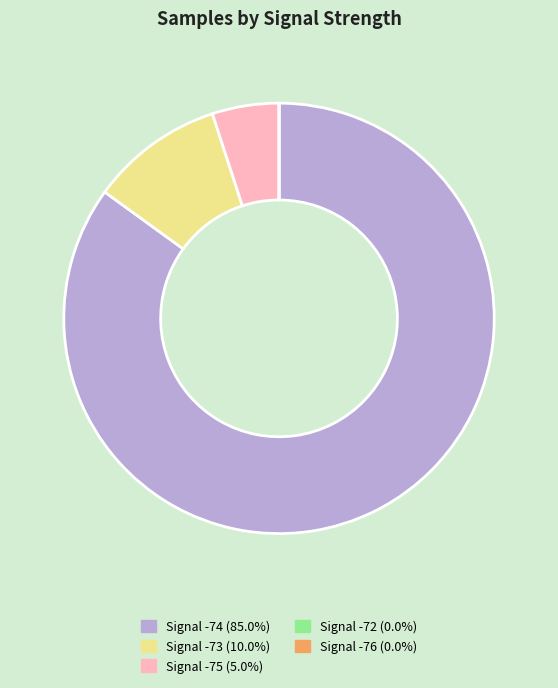

Is there any slice that represents more than half of the pie?

Yes